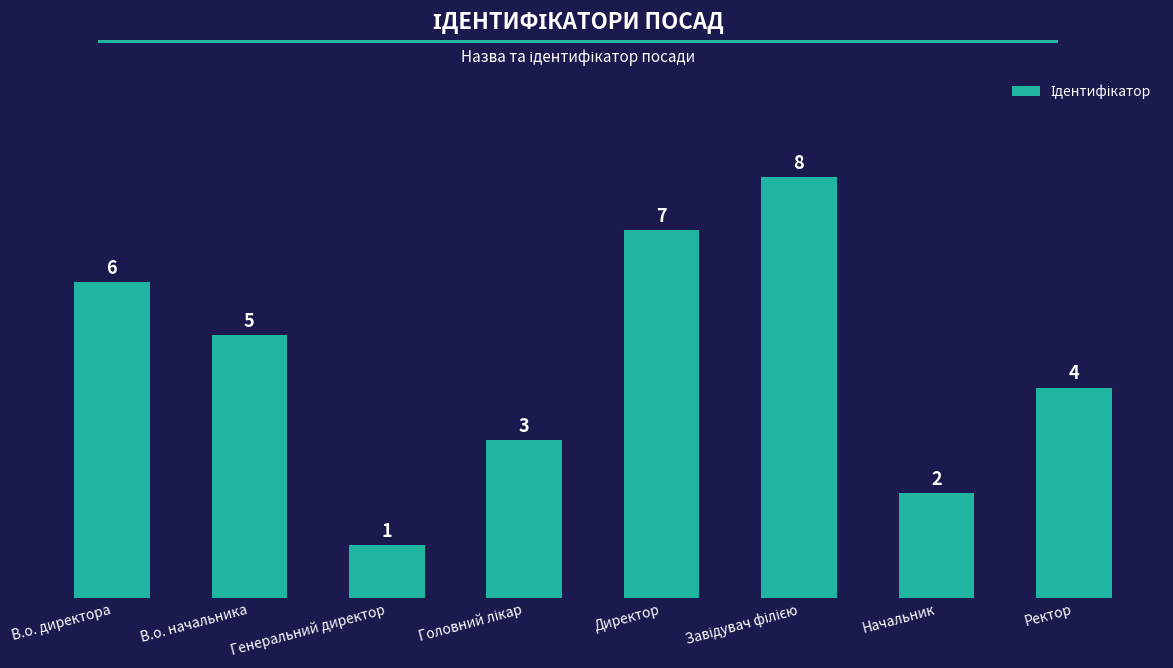

How many bars are there in total?

8